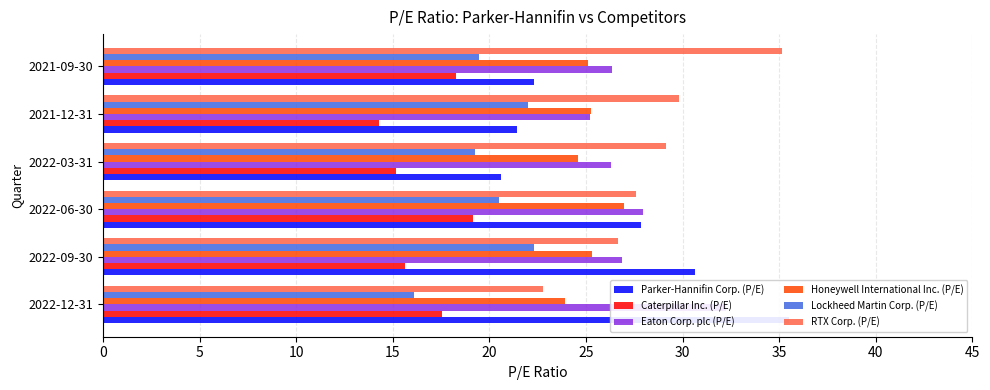

Which has a higher value, 2021-09-30 or 2021-12-31?

2021-09-30